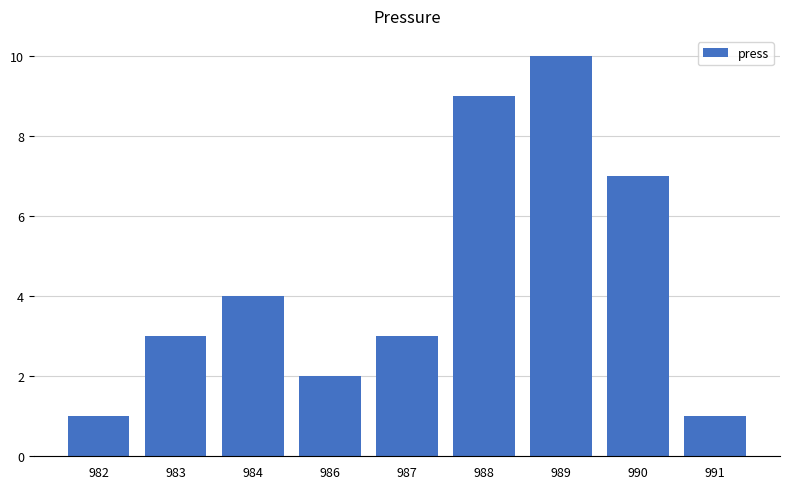

What is the value of the 8th bar from the left?

7